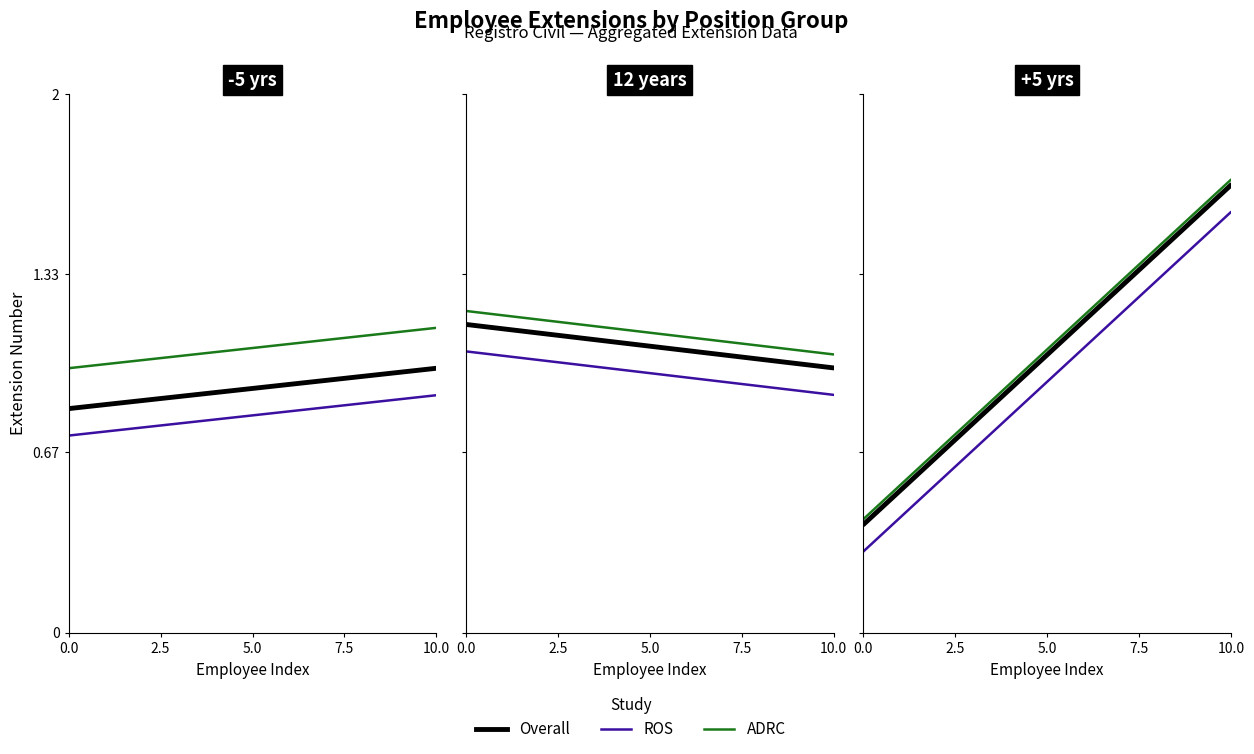

What is the lowest value of the ROS series?

0.3